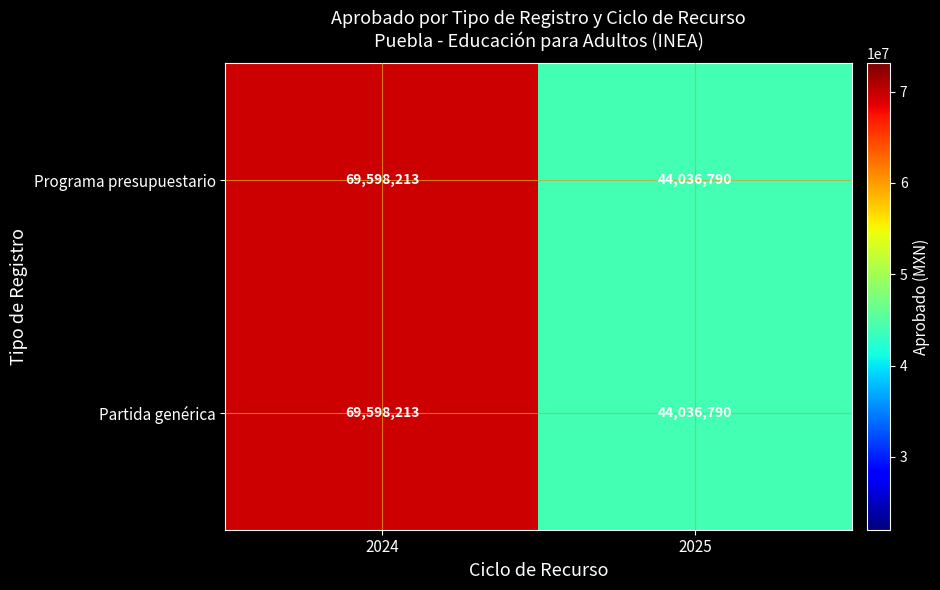

Read the Programa presupuestario value at 2025.

44036790